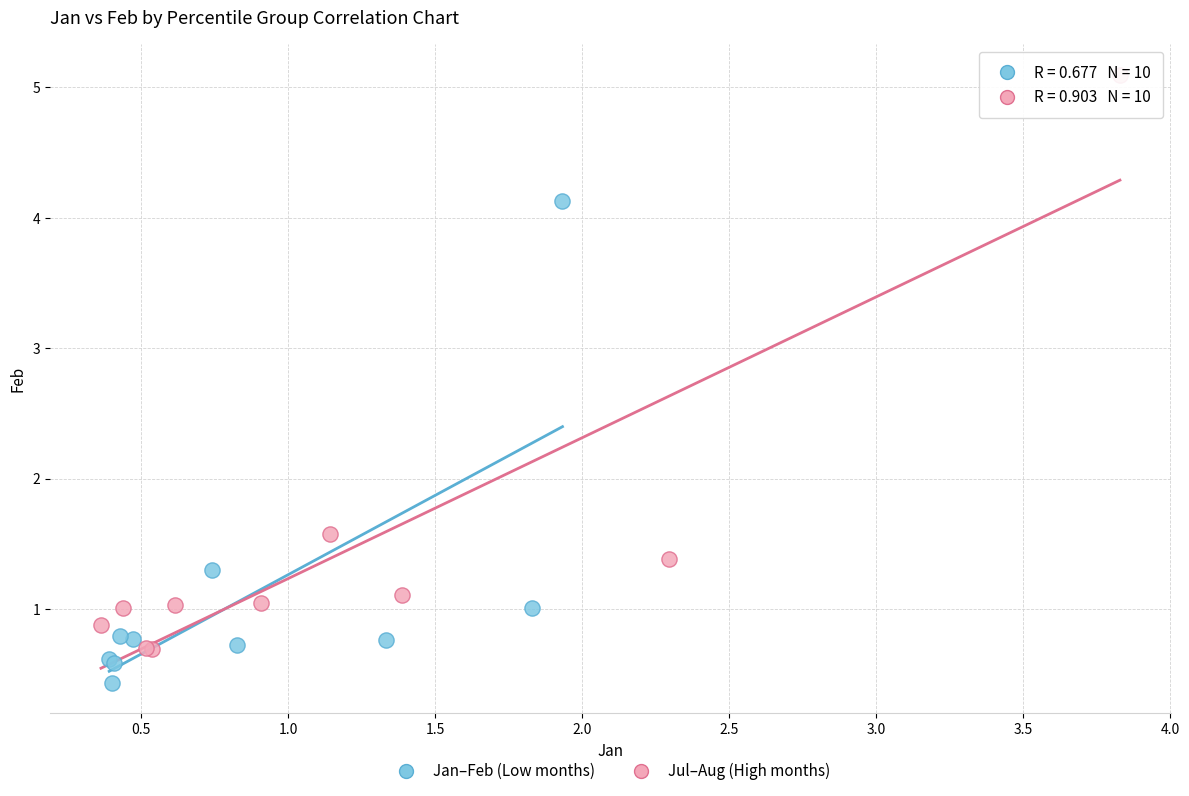

Which series has the largest Y range (max minus min)?

Jul–Aug (High months)